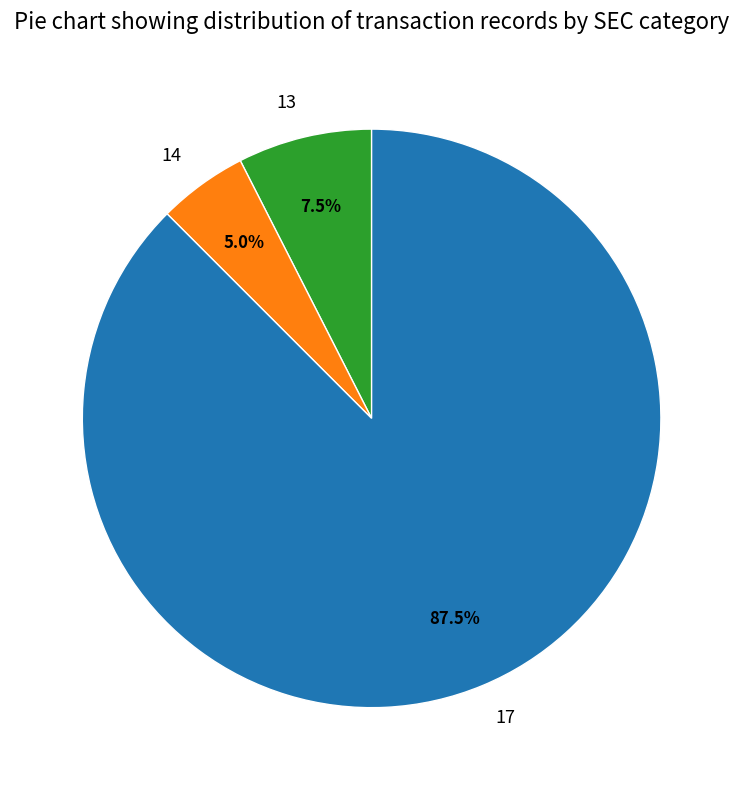

To the nearest percent, what is the difference between the 13 and 14 slice percentages?

2%